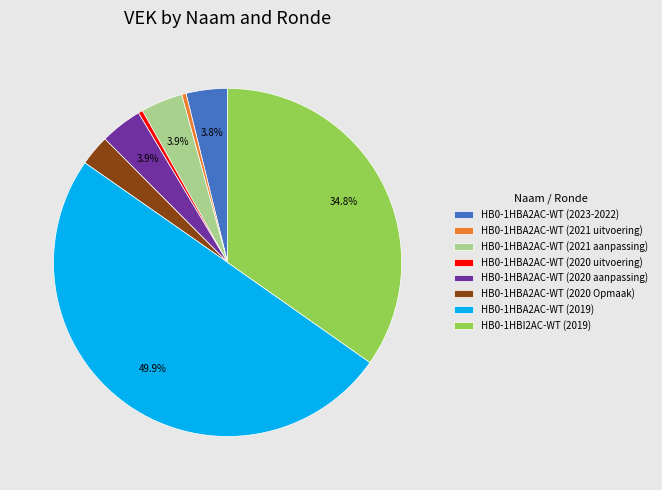

Is it true that HB0-1HBA2AC-WT (2020 aanpassing) is 11% of the pie?

False